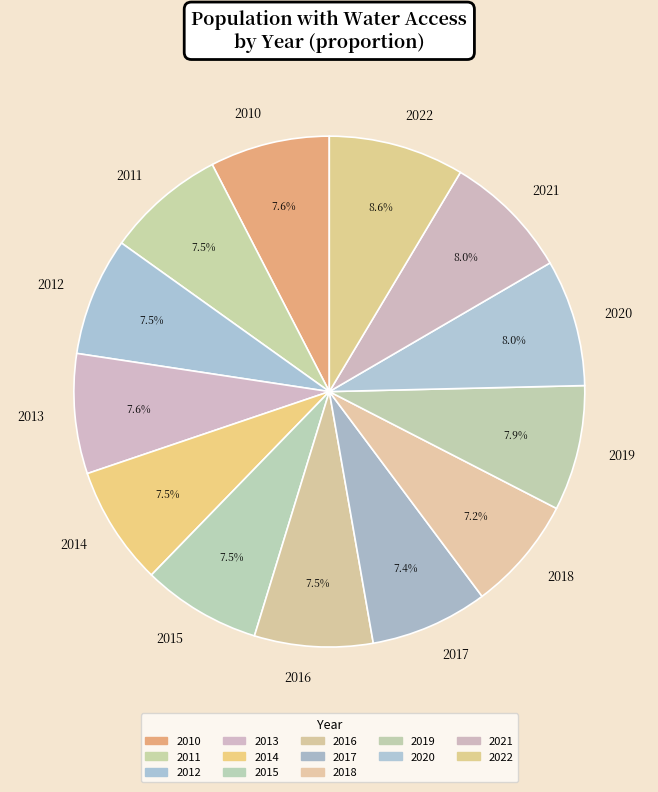

How much of the chart is everything except 2022?

91.4%